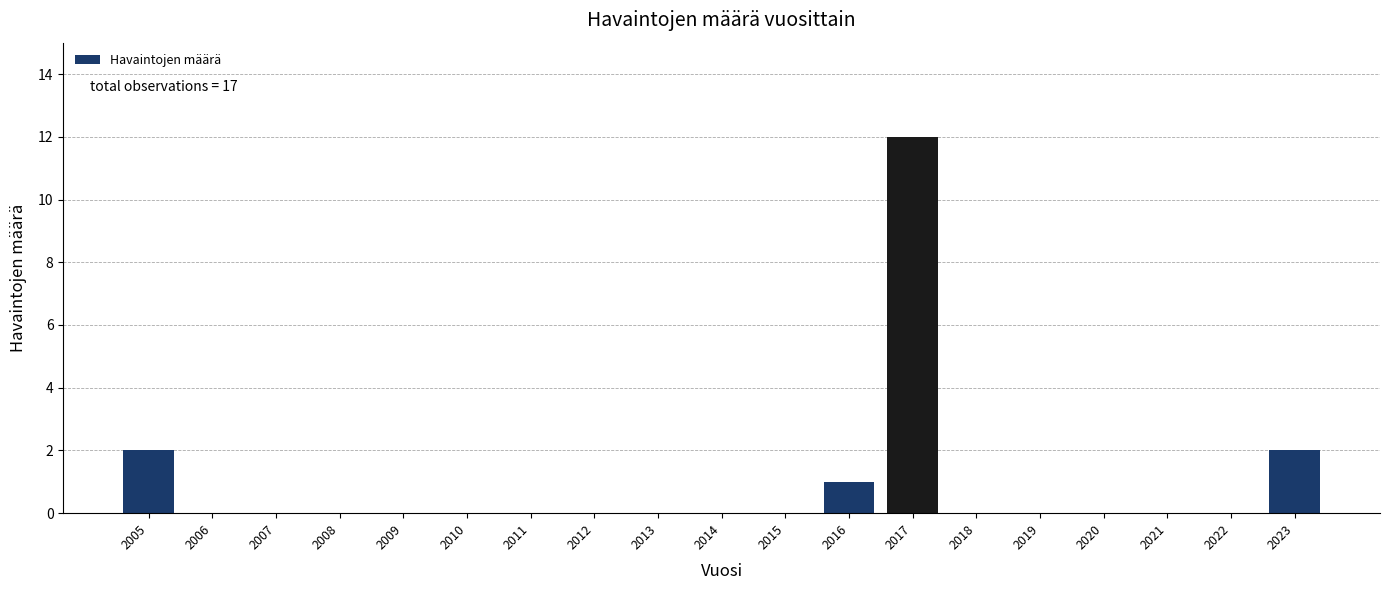

Reading left to right, what are all the values shown in this chart?

2005=2	2006=0	2007=0	2008=0	2009=0	2010=0	2011=0	2012=0	2013=0	2014=0	2015=0	2016=1	2017=12	2018=0	2019=0	2020=0	2021=0	2022=0	2023=2